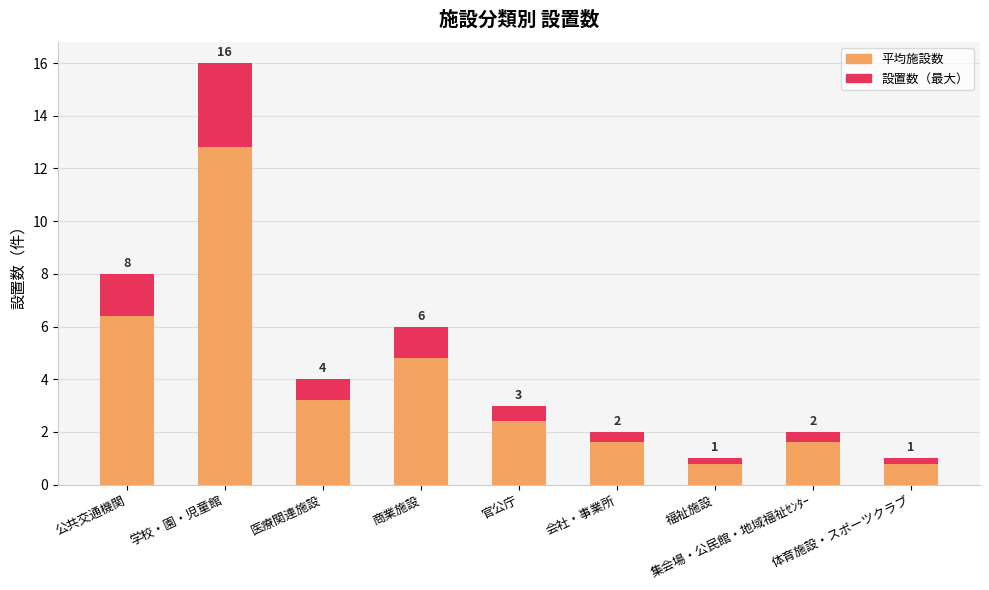

How many data points in 最大値（設置数） are less than 3?

4